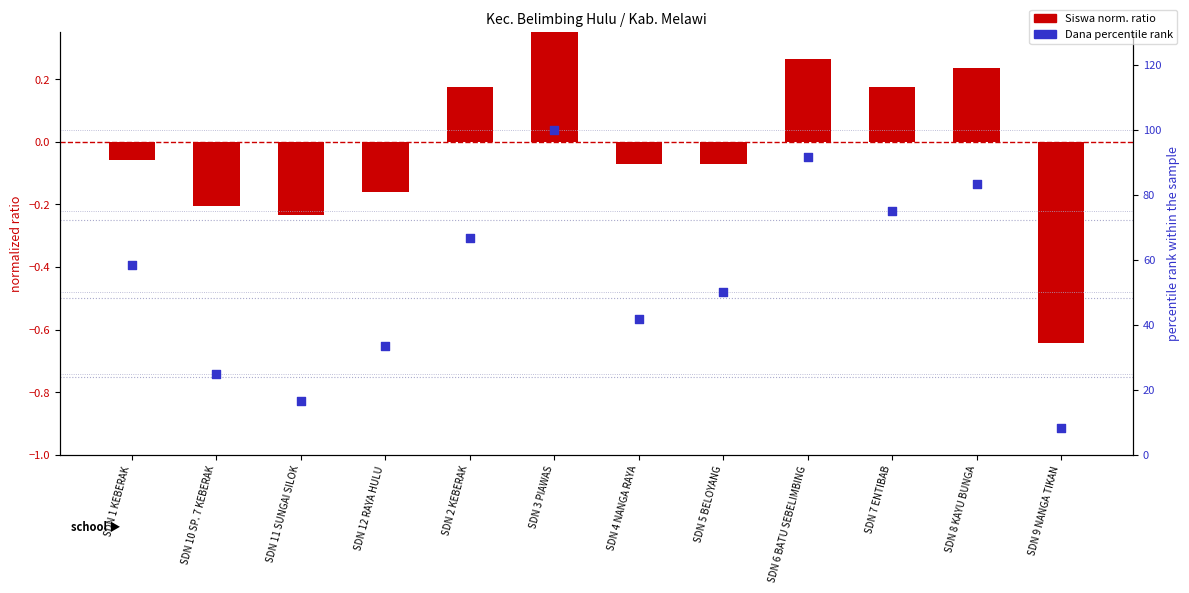

Which series contains the highest Y value?

Dana percentile rank